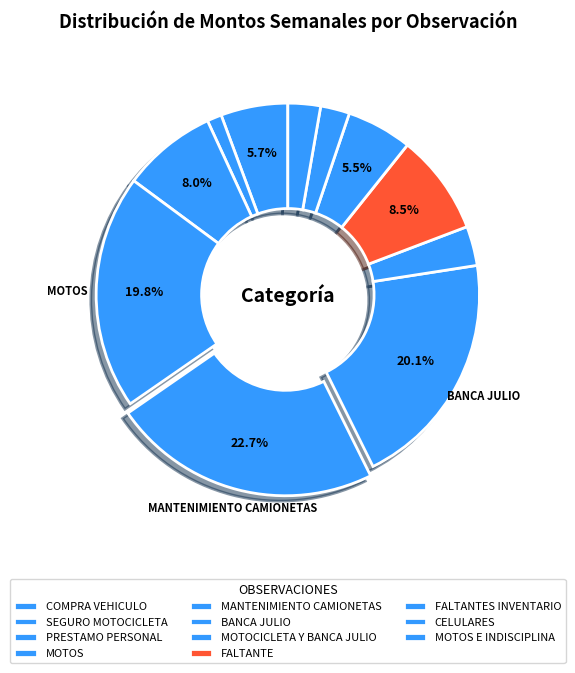

Which slice is the smallest?

SEGURO MOTOCICLETA